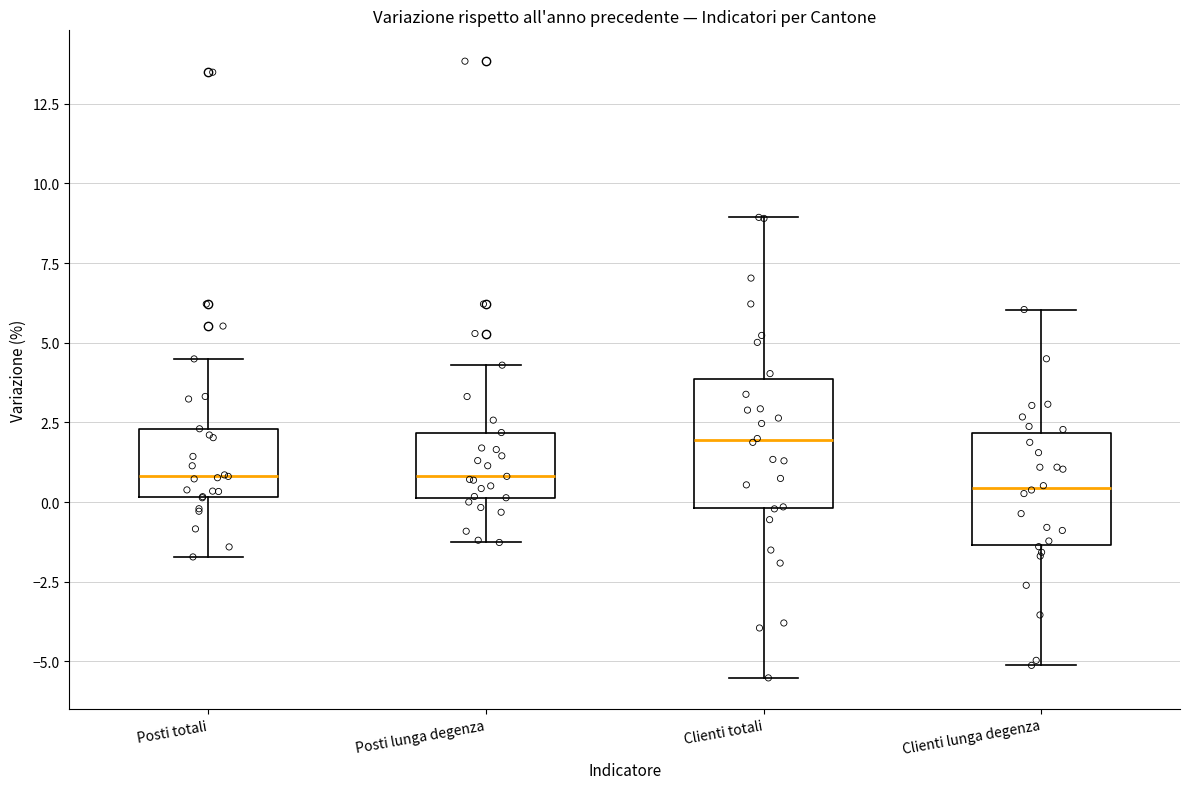

Reading left to right, read every box against the y-axis: the position of its median line, the range the box covers, and the ends of its whiskers. The values are not printed on the chart, so give them approximately, as read against the axis.

Posti totali: median 1.0, box 0.0 to 2.5, whiskers -1.5 to 4.5
Posti lunga degenza: median 1.0, box 0.0 to 2.0, whiskers -1.5 to 4.5
Clienti totali: median 2.0, box 0.0 to 4.0, whiskers -5.5 to 9.0
Clienti lunga degenza: median 0.5, box -1.5 to 2.0, whiskers -5.0 to 6.0